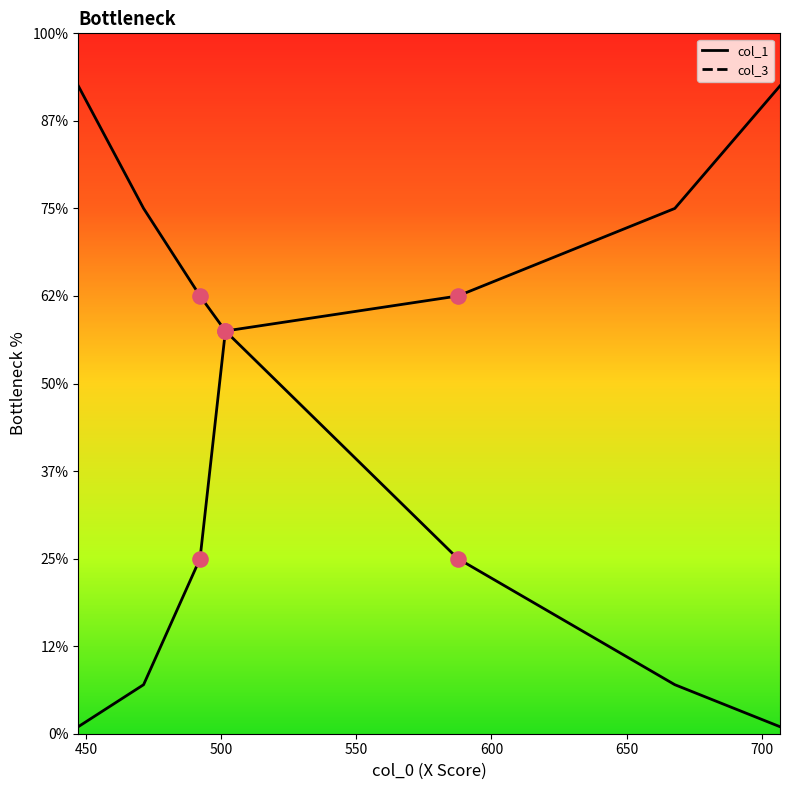

What are all the series names shown in the legend?

col_1, col_3